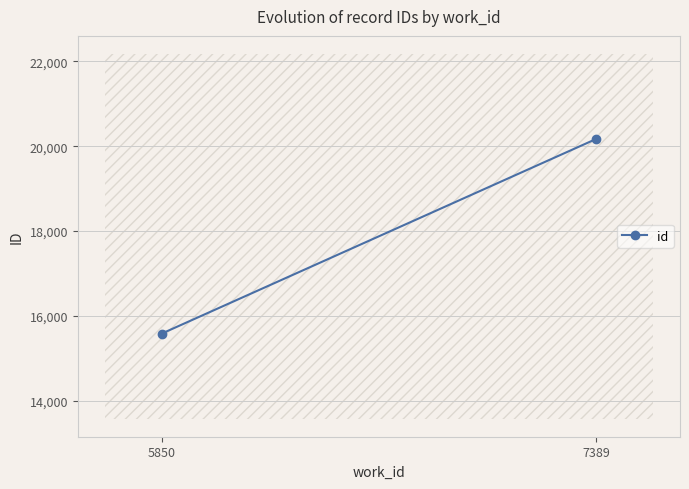

List the labels in order of value, smallest first.

5850, 7389